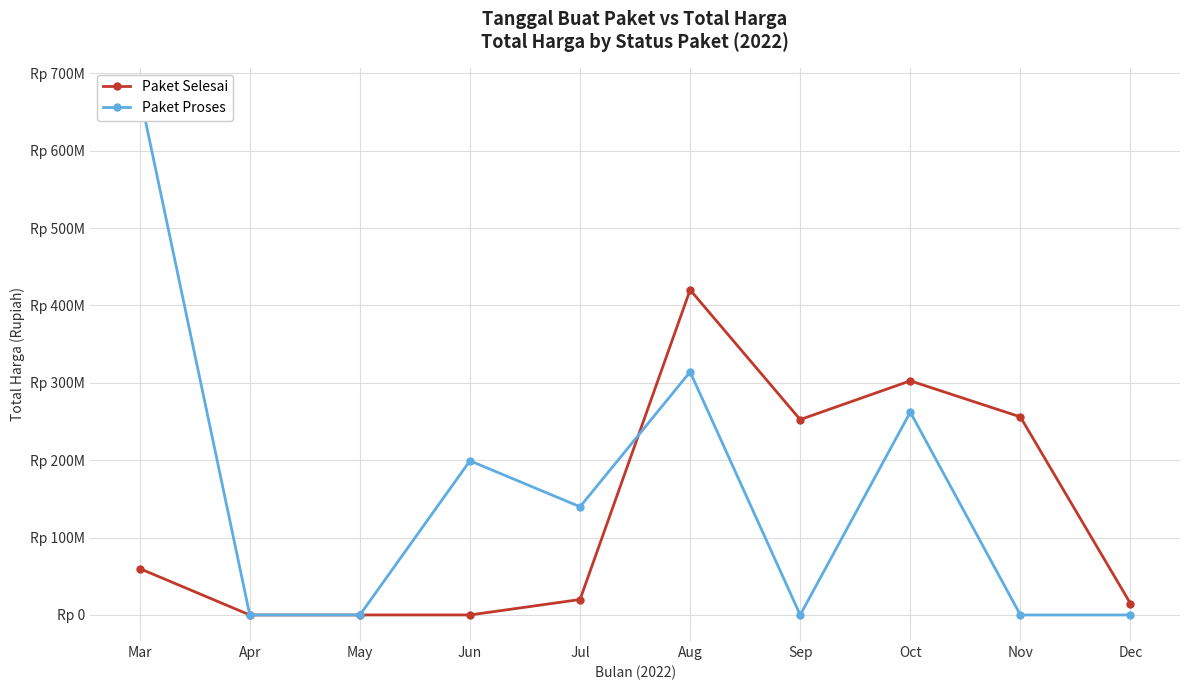

How many intersections are there between Paket Proses and Paket Selesai?

1